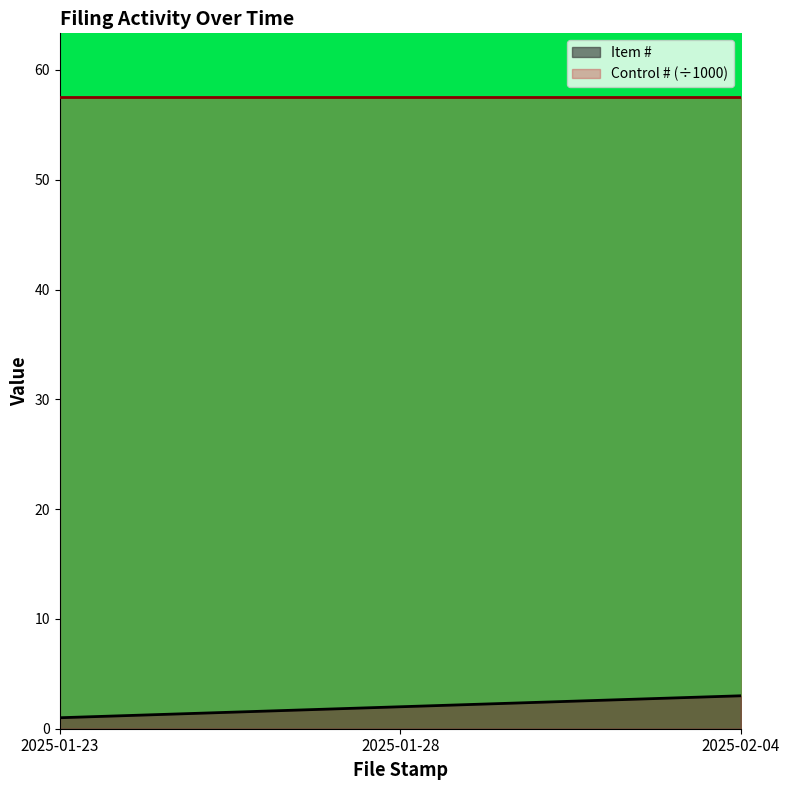

How many categories are shown in the chart?

3